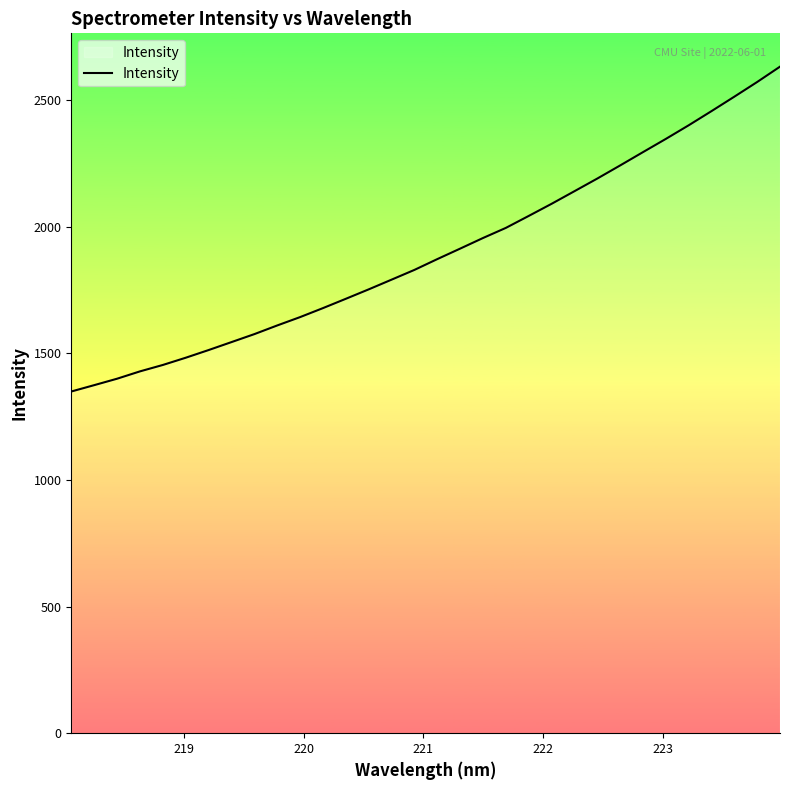

True or false: there are more than 2 points higher than both neighbors.

False